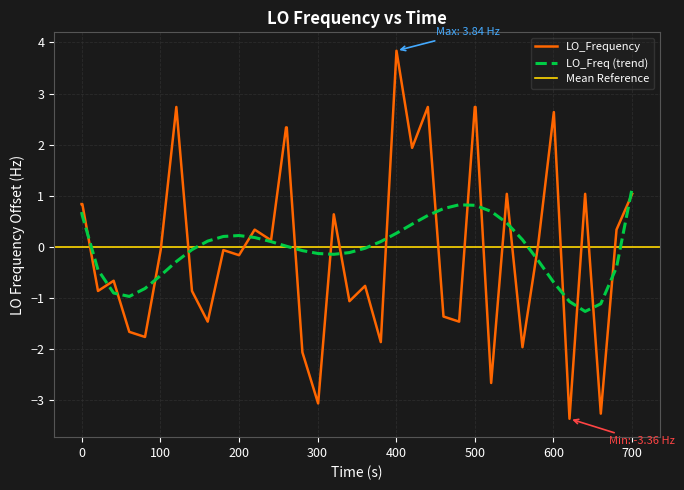

True or false: there are more than 0 points higher than both neighbors.

True